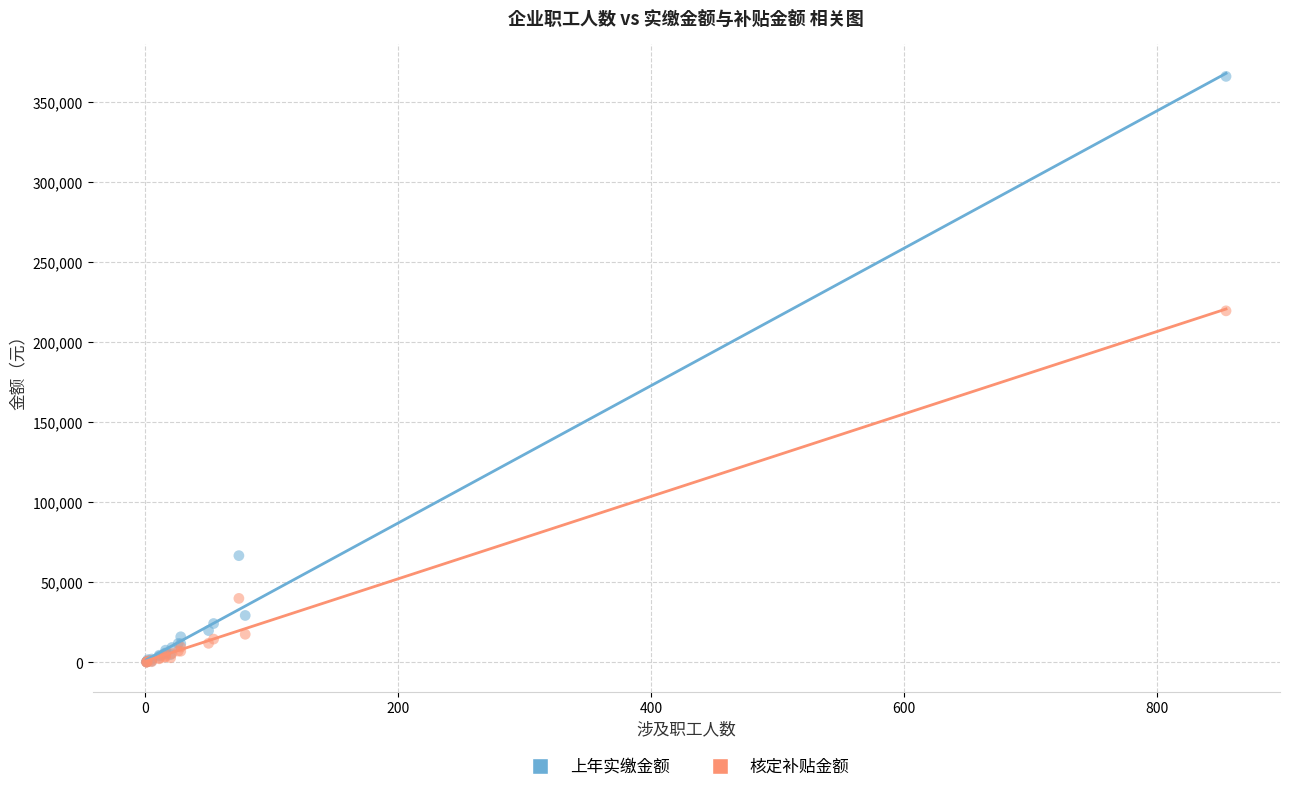

Across all series, what Y value is closest to 183183?

219667.3